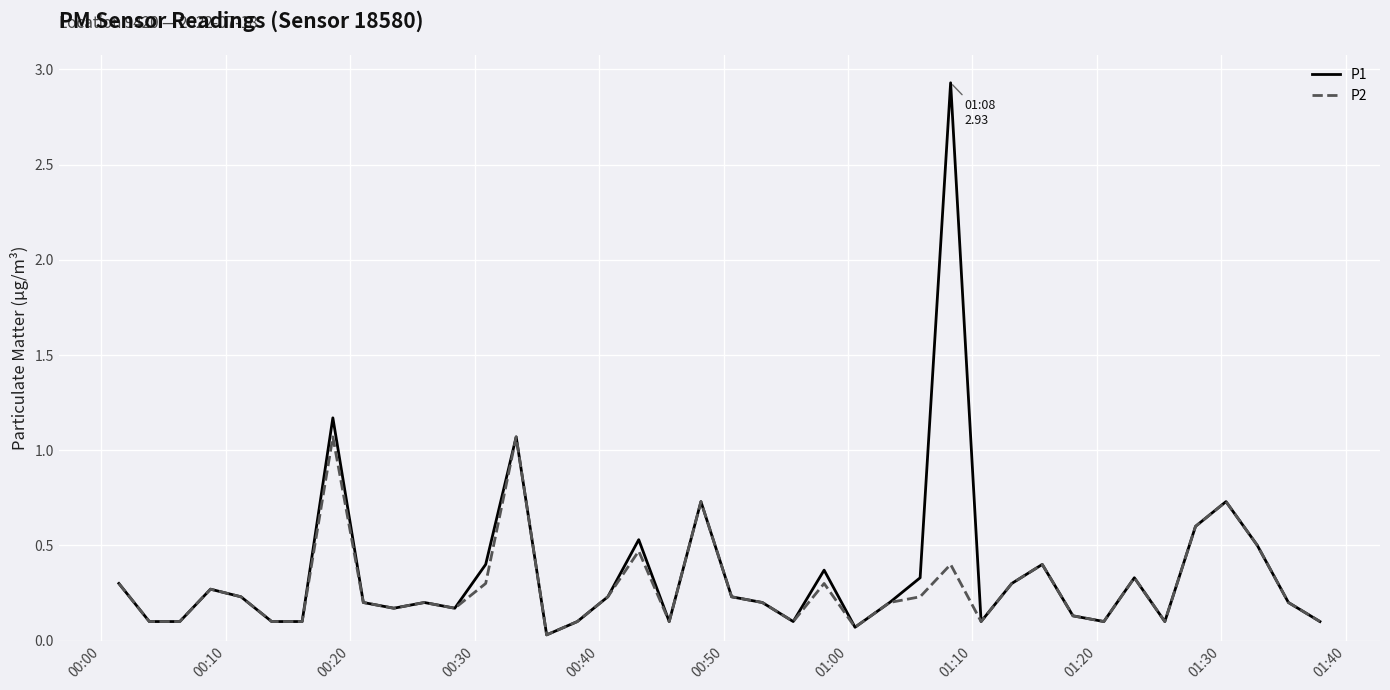

Which series has the widest spread of values?

P1